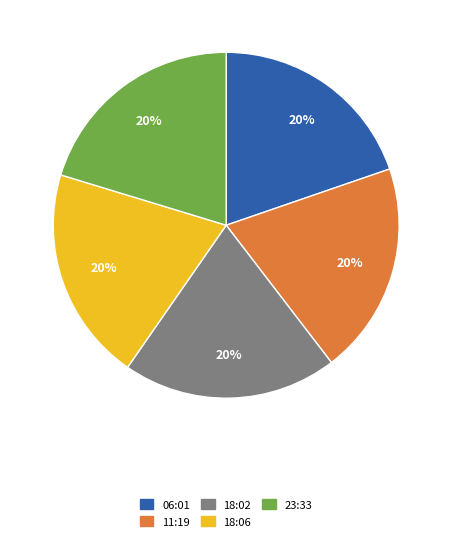

Is there a majority slice in this chart?

No